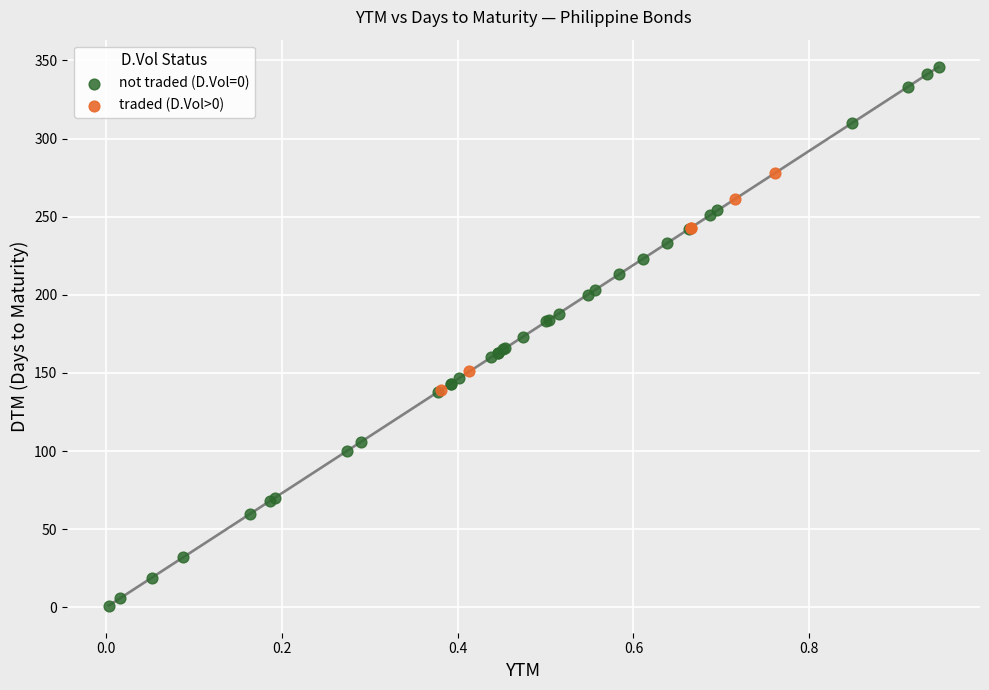

Which series contains the lowest Y value?

not traded (D.Vol=0)